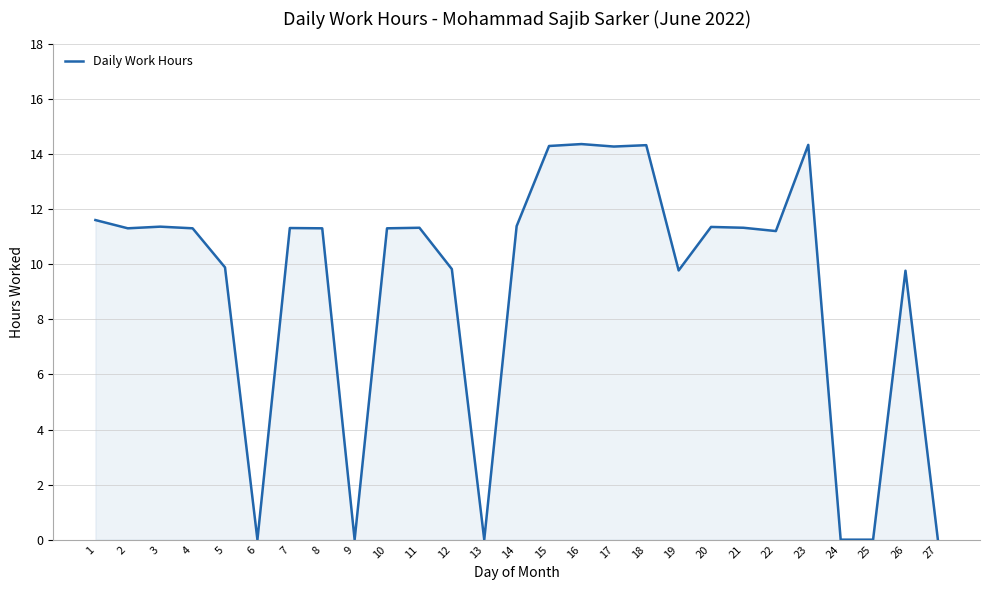

True or false: the data shows 9.8 at 26.

True